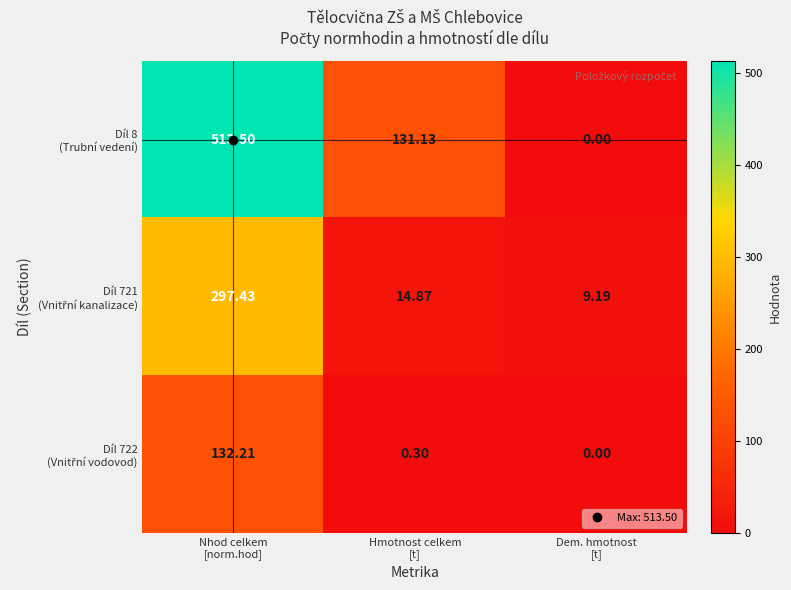

What is the spread (max minus min) of values at Hmotnost celkem
[t]?

130.8